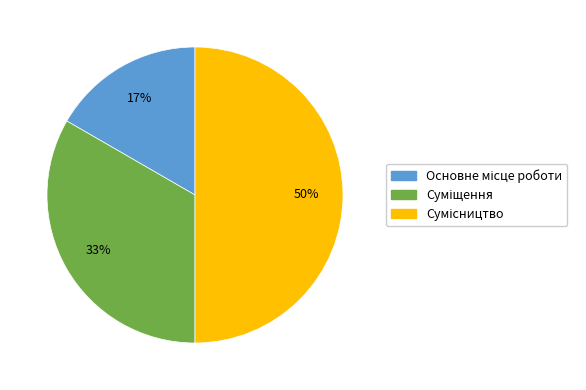

Count the number of slices in the pie.

3